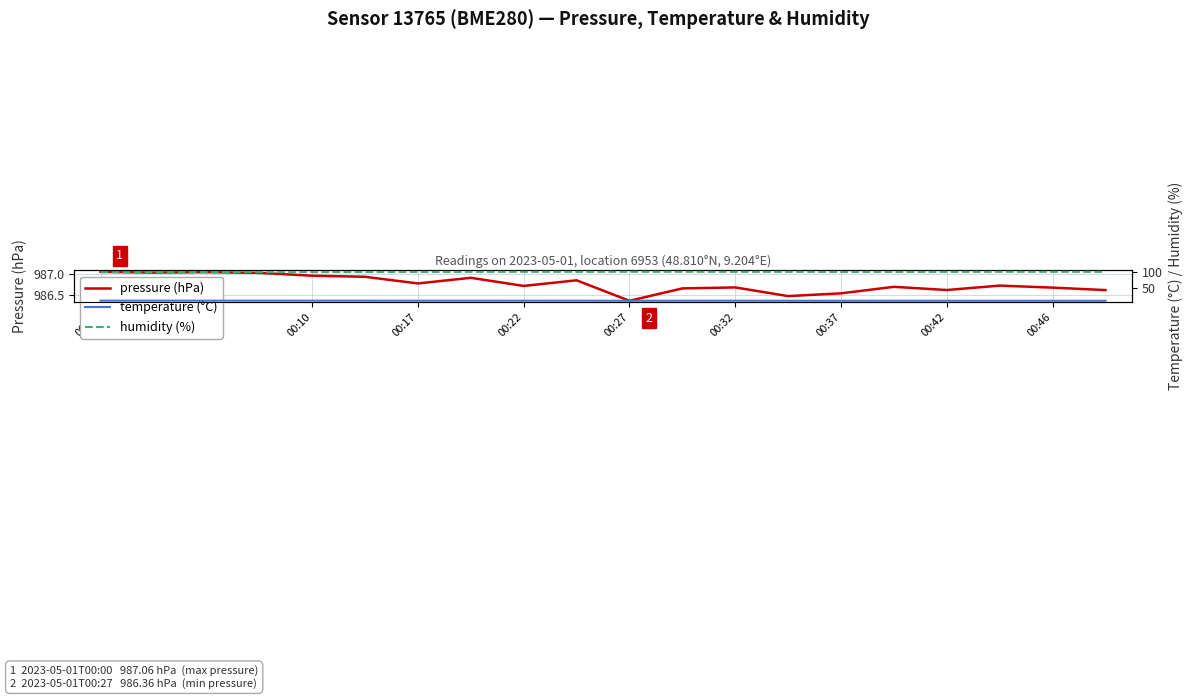

List the series in order of their peak value, lowest first.

temperature (°C), humidity (%), pressure (hPa)